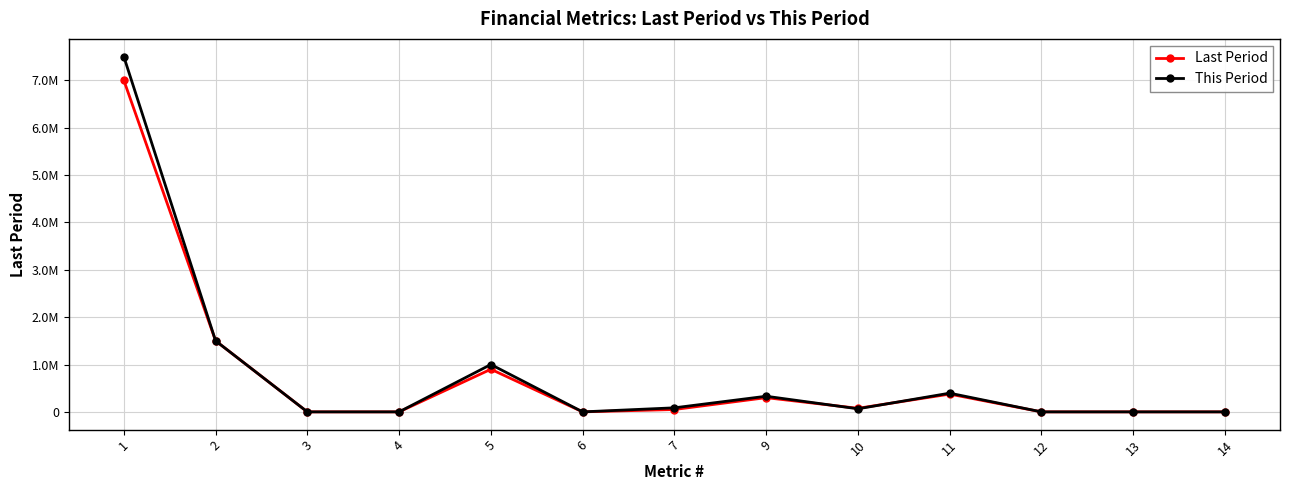

What is the difference between the highest and lowest values at 14?

0.1